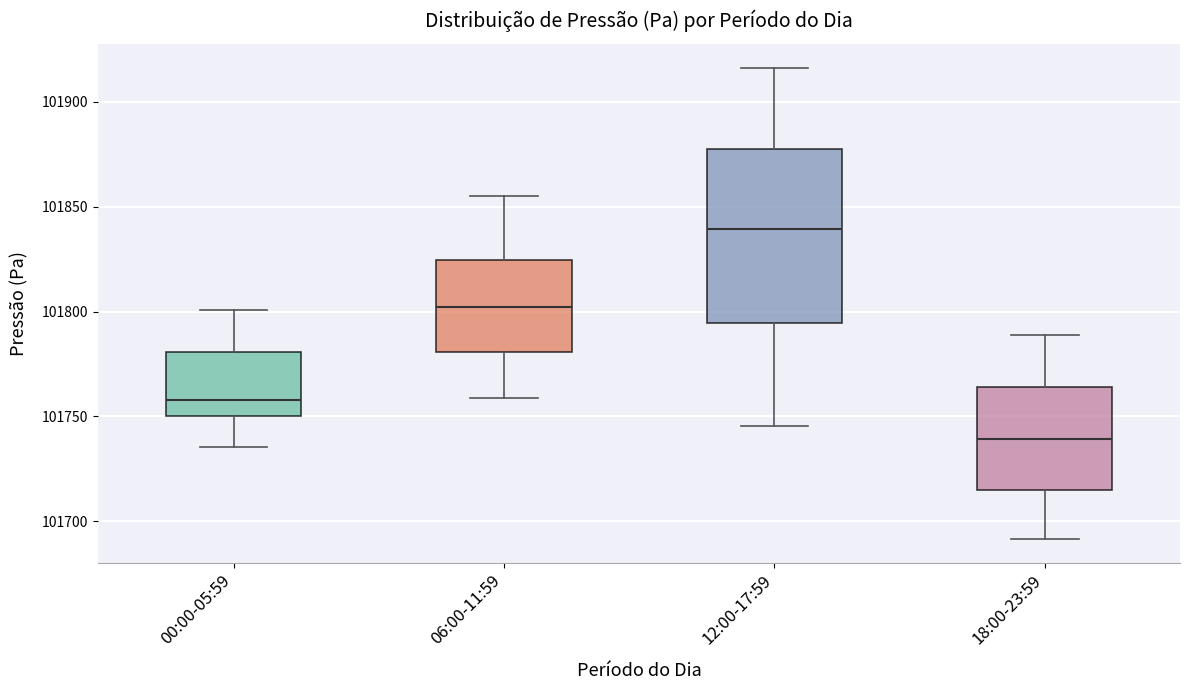

Which box's median line is the highest?

12:00-17:59